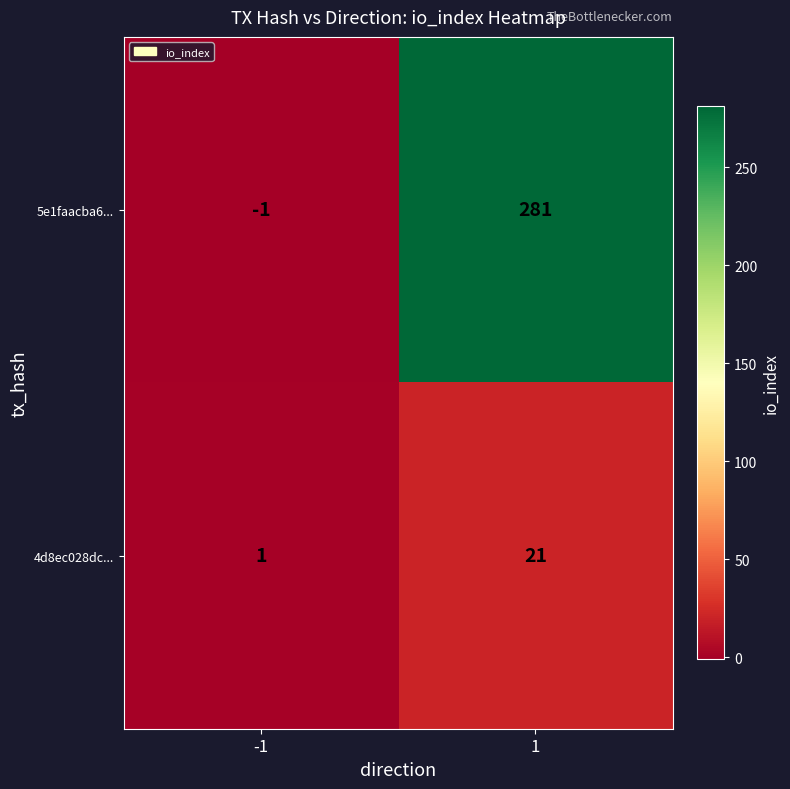

Reading right to left, what are all the values shown in this chart?

5e1faacba6...: 1=281	-1=-1
4d8ec028dc...: 1=21	-1=1